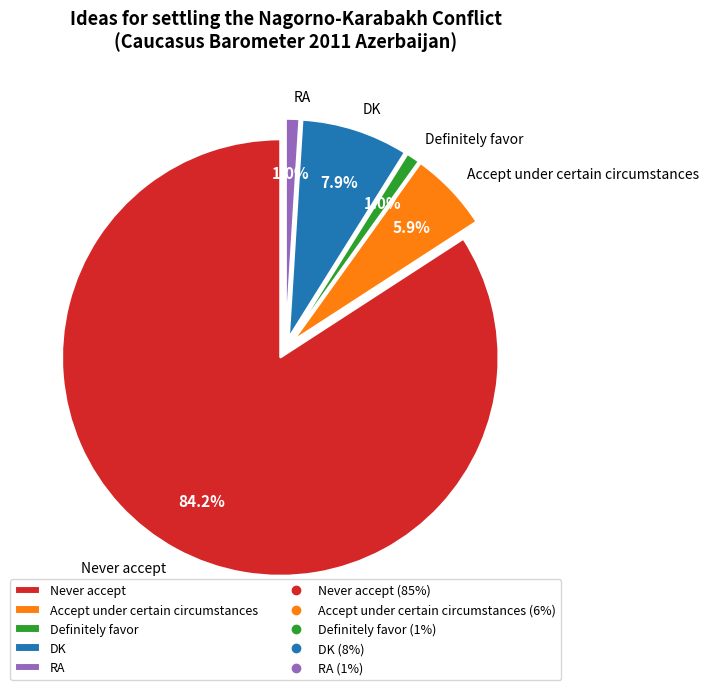

Is there a majority slice in this chart?

Yes